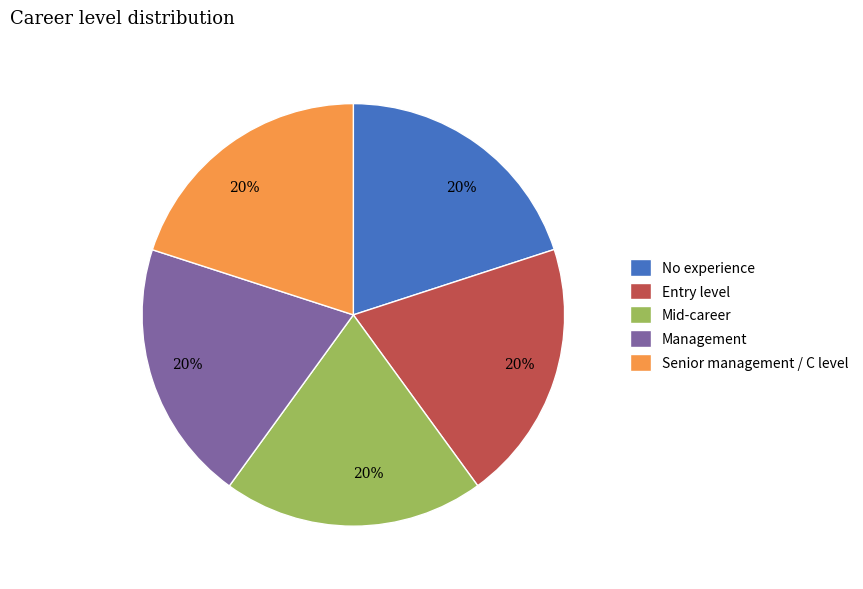

Combined, do Mid-career and Senior management / C level account for over 50%?

No